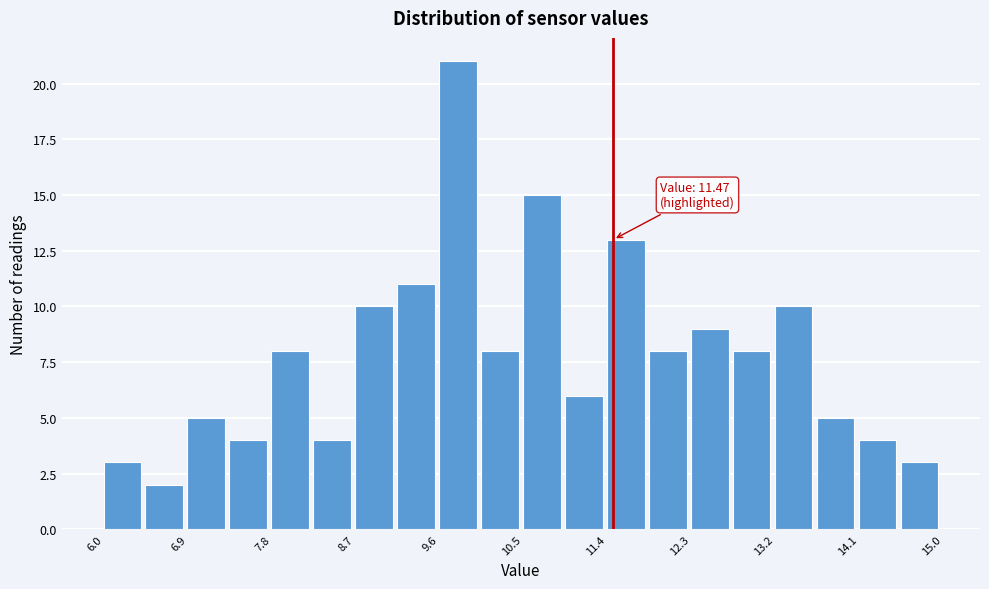

Over which range of the x-axis is the bar tallest?

9.60 to 10.05